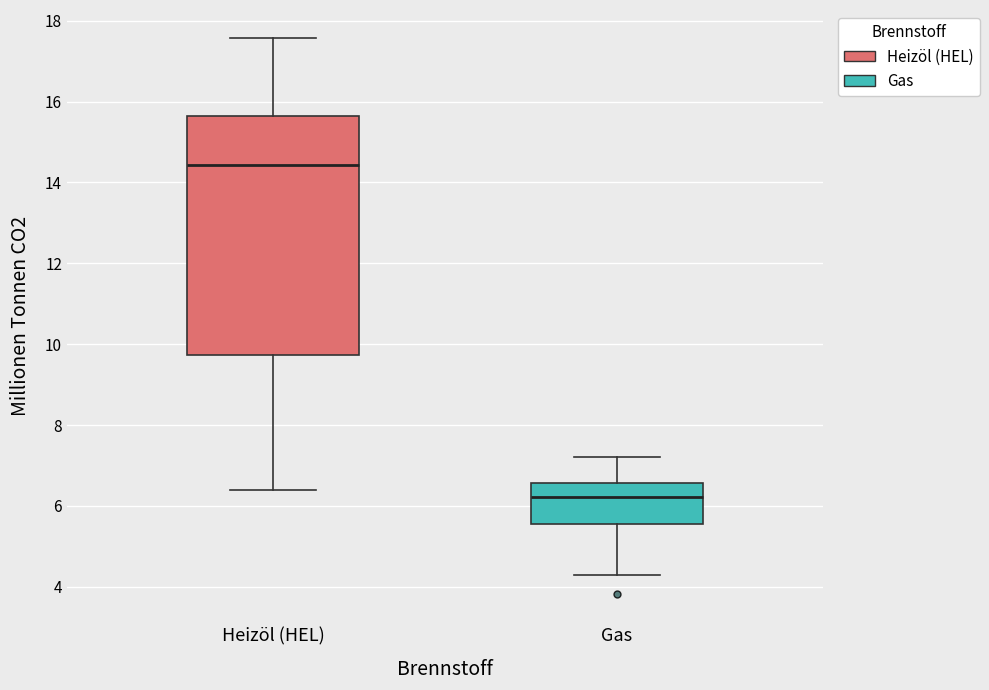

Reading left to right, read every box against the y-axis: the position of its median line, the range the box covers, and the ends of its whiskers. The values are not printed on the chart, so give them approximately, as read against the axis.

Heizöl (HEL): median 14.4, box 9.8 to 15.6, whiskers 6.4 to 17.6
Gas: median 6.2, box 5.6 to 6.6, whiskers 4.2 to 7.2